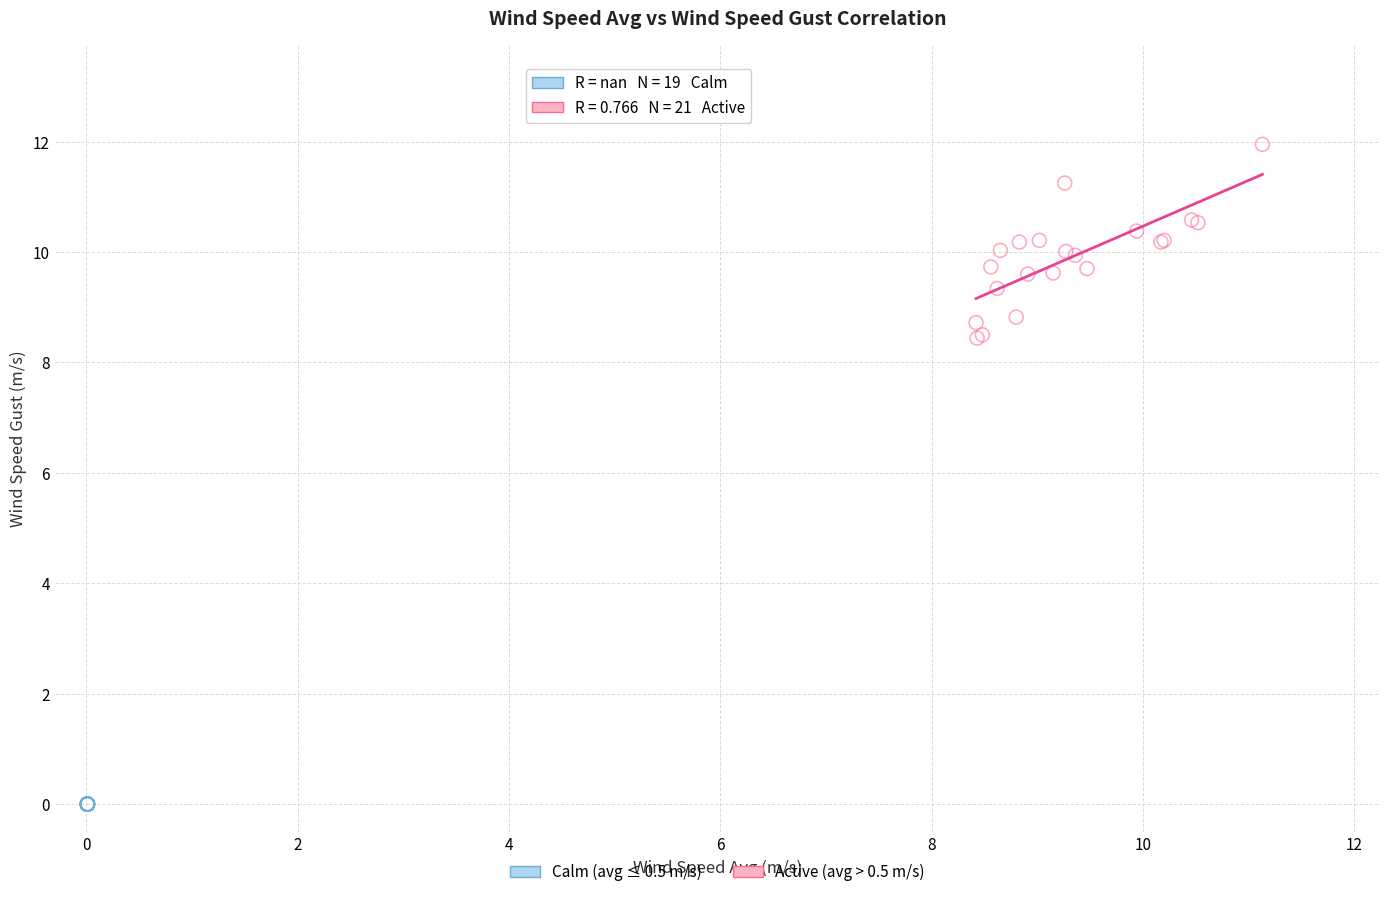

Which series contains the lowest Y value?

Calm (avg ≤ 0.5 m/s)